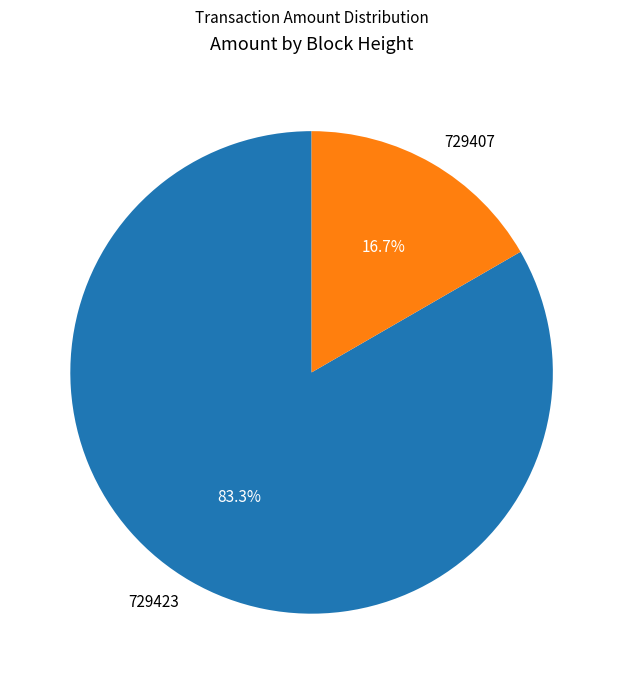

Is it true that 729407 is 17% of the pie?

True